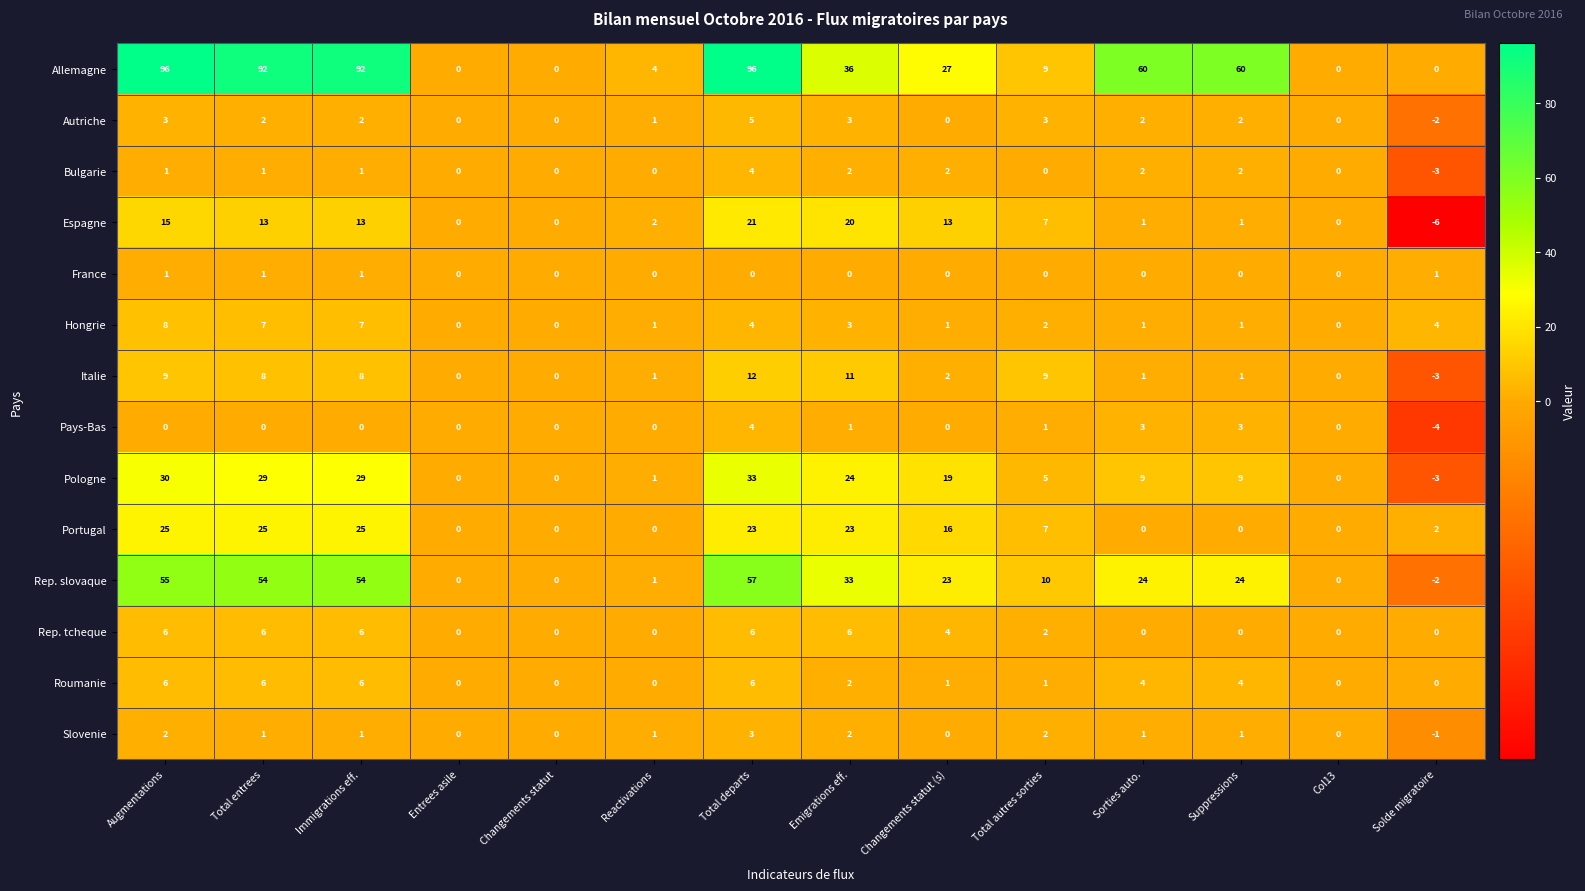

What is the greatest value displayed?

96